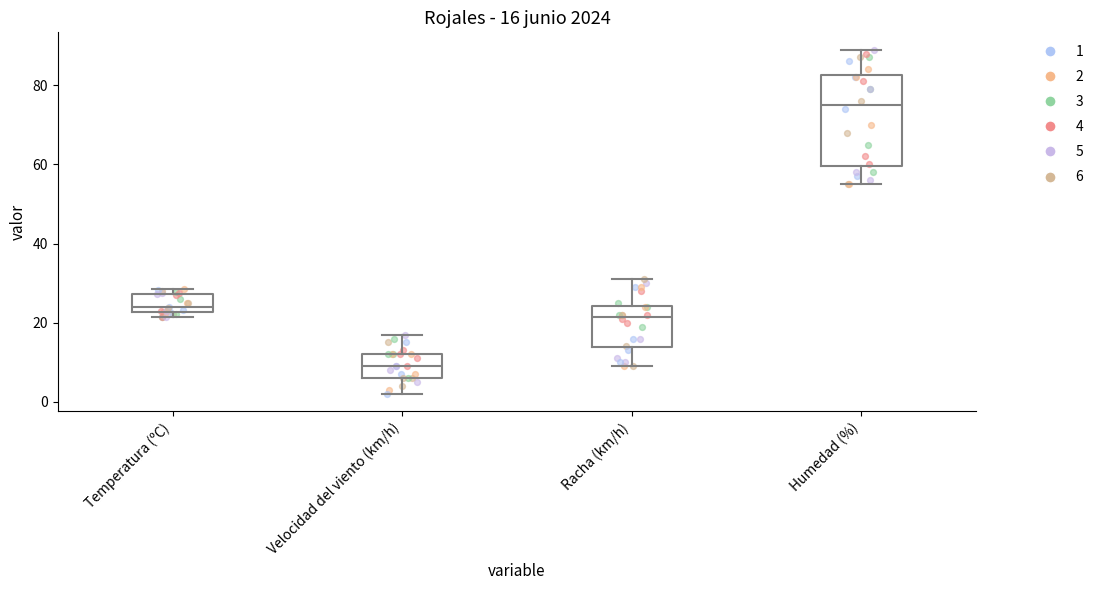

Which box has the highest median line?

Humedad (%)